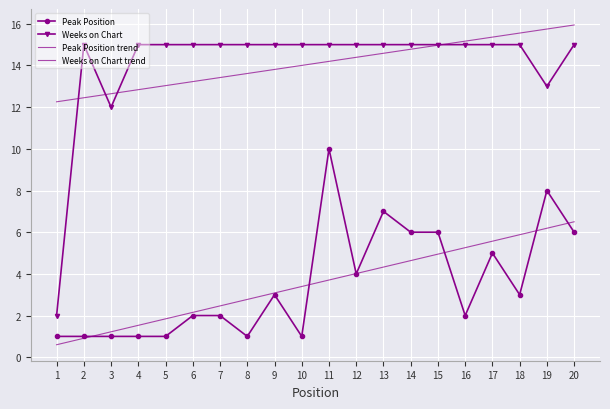

Between 2 and 8, which is larger?

2